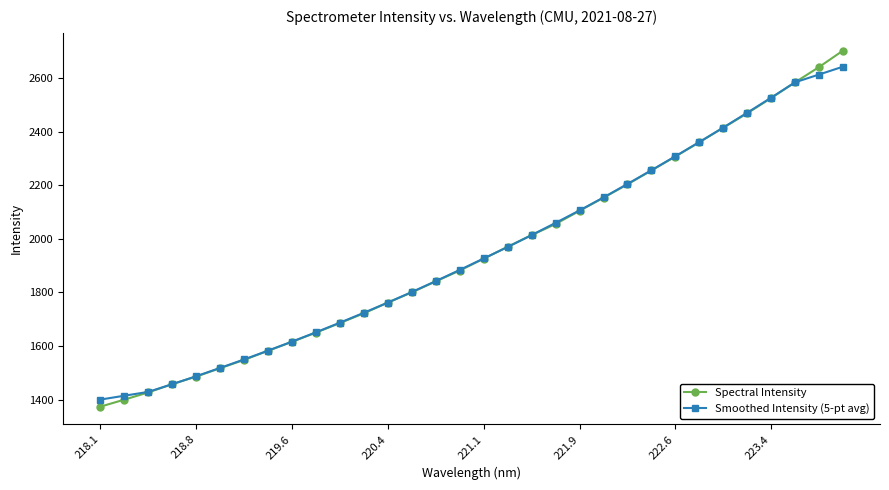

What is the highest value of the Spectral Intensity series?

2702.9